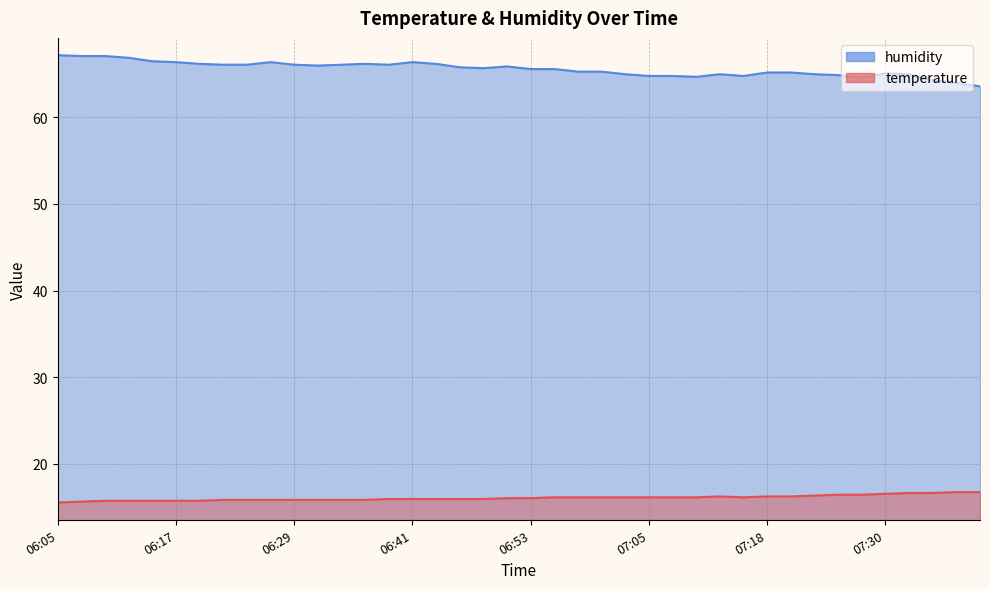

At which category does the chart reach its peak across all series?

06:05